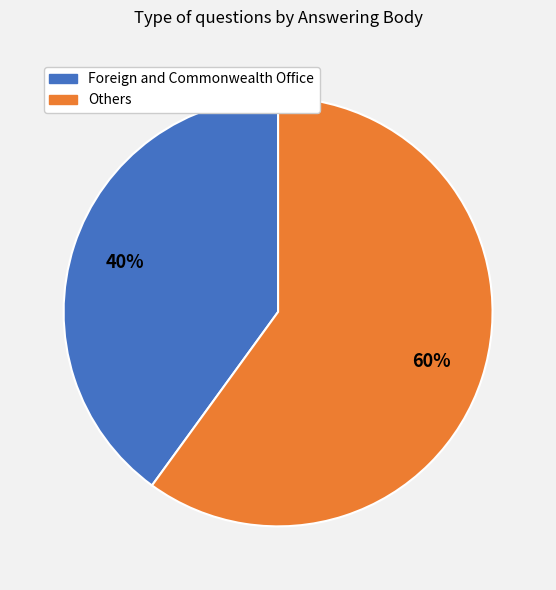

To the nearest percent, what is the difference between the largest and smallest slice percentages?

20%